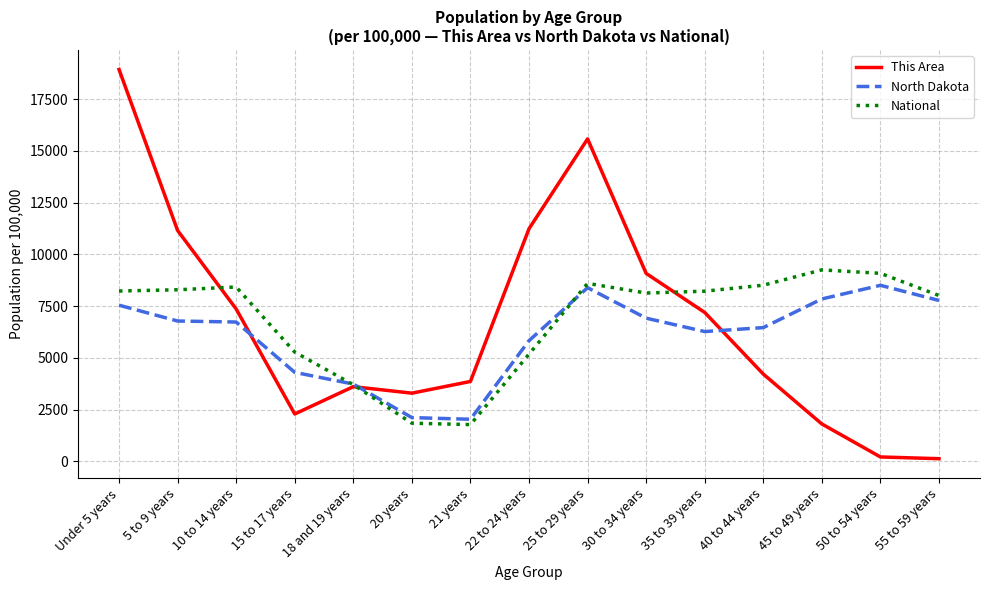

Is the value of This Area at 45 to 49 years greater than the value of National at 15 to 17 years?

No